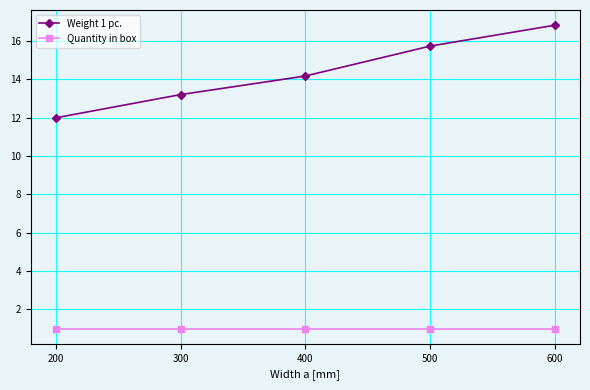

What is the value of the Quantity in box point at the 1st from the left?

1.0